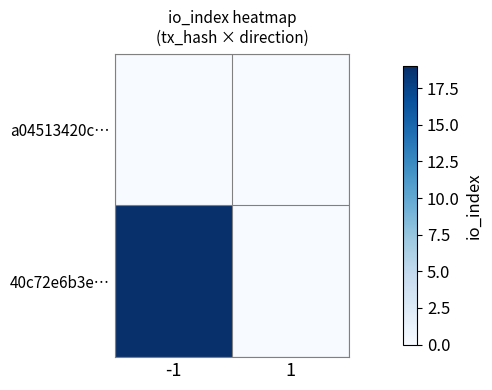

List the series in order of their overall mean, highest first.

40c72e6b3e…, a04513420c…